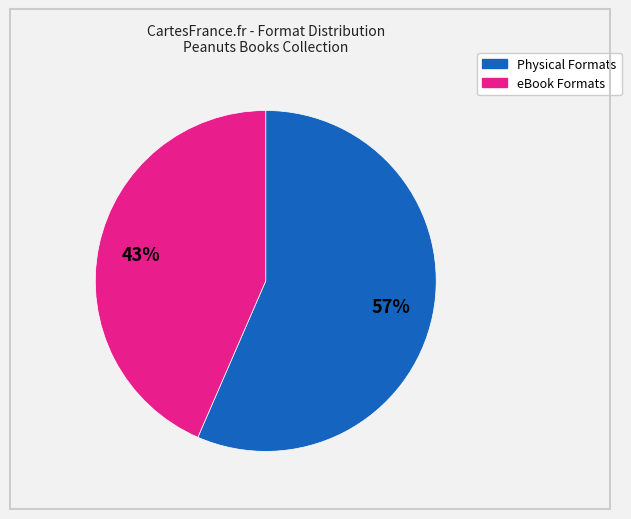

To the nearest percent, what is the average slice percentage?

50%